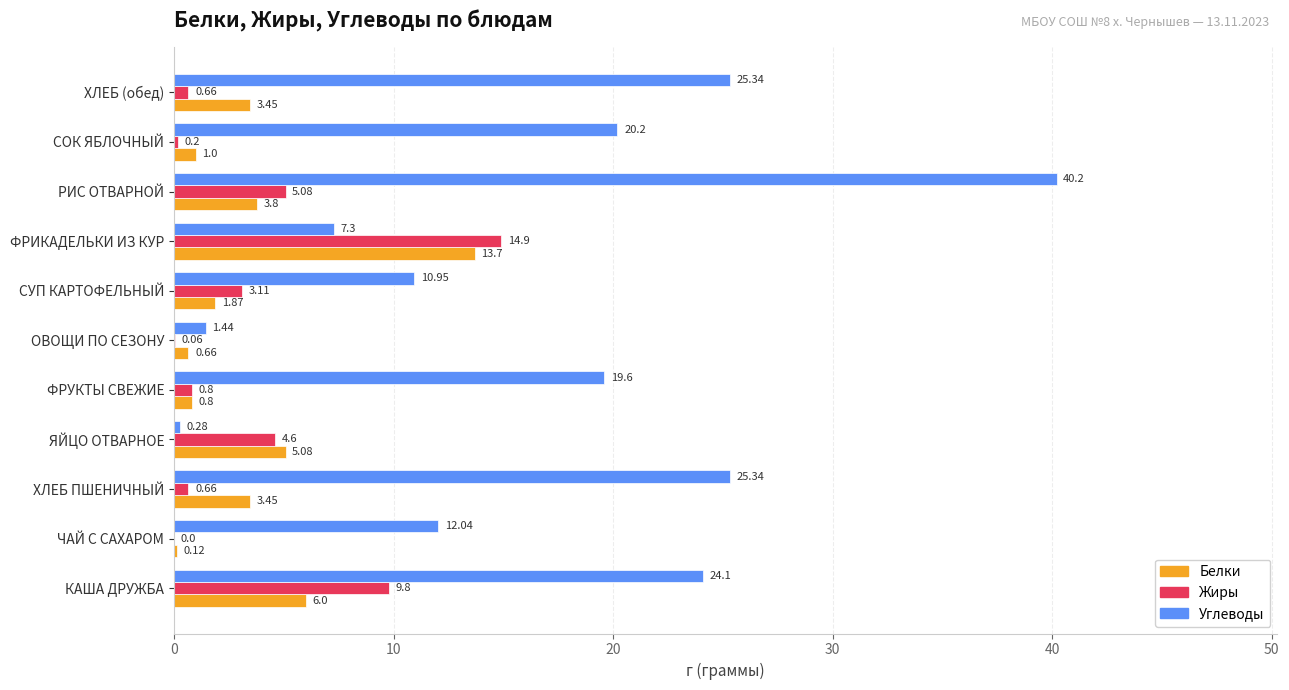

Which series changed the most between ЧАЙ С САХАРОМ and ХЛЕБ (обед)?

Углеводы